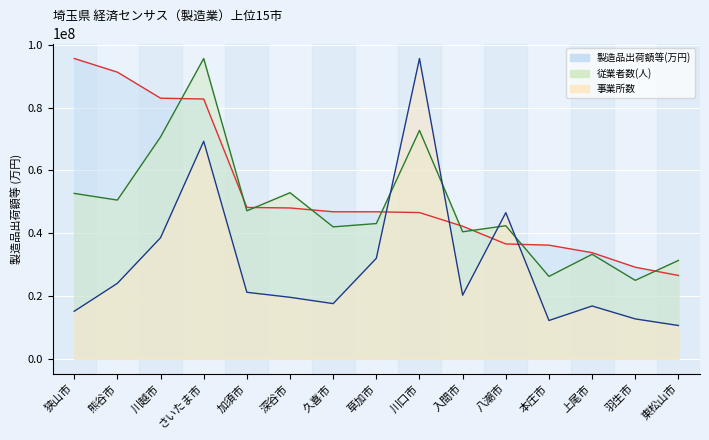

Which series has the largest total across all categories?

製造品出荷額等(万円) line